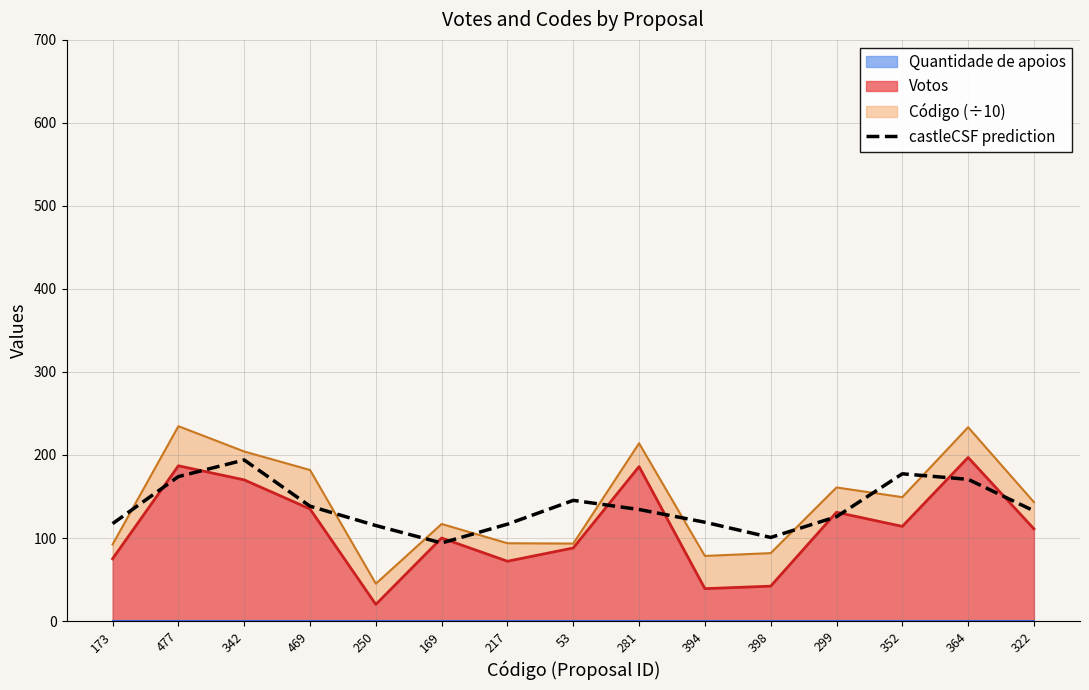

What is the change in value from 250 to 364?

+55.7